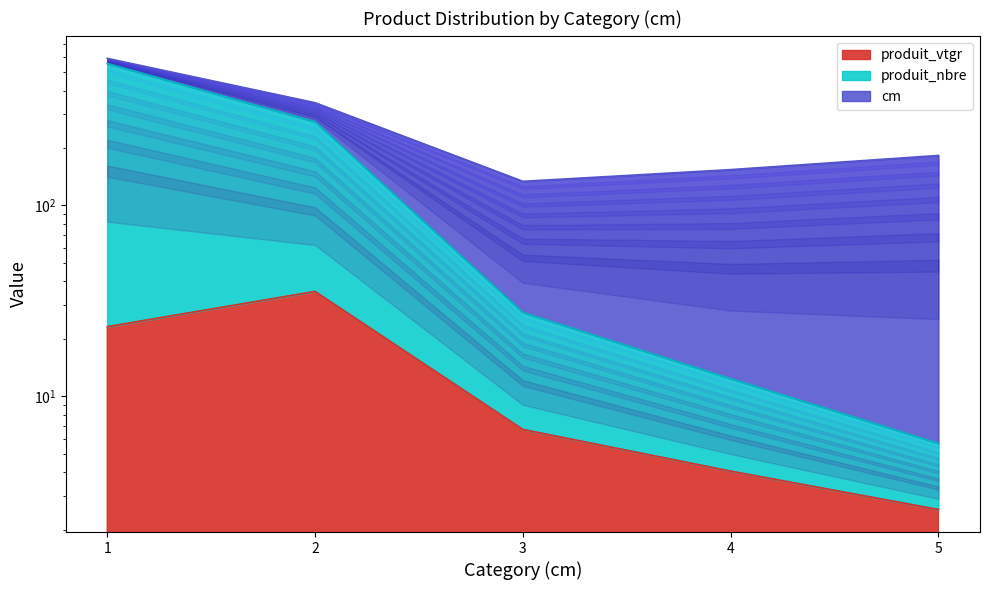

True or false: produit_vtgr and produit_nbre intersect in this chart.

False